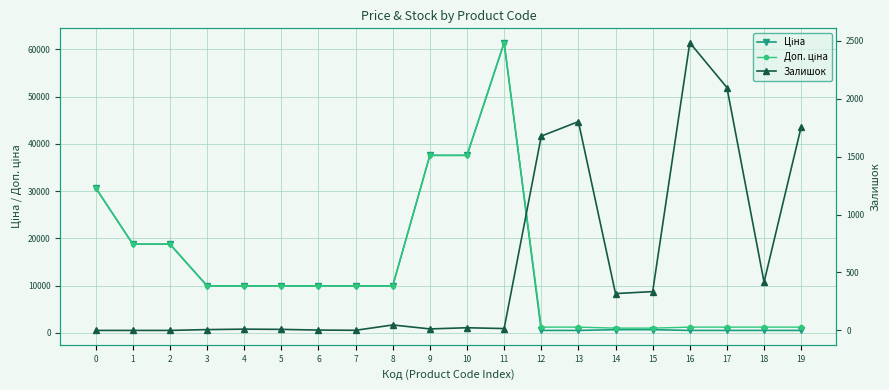

Is this an area chart (filled region under the line)?

No